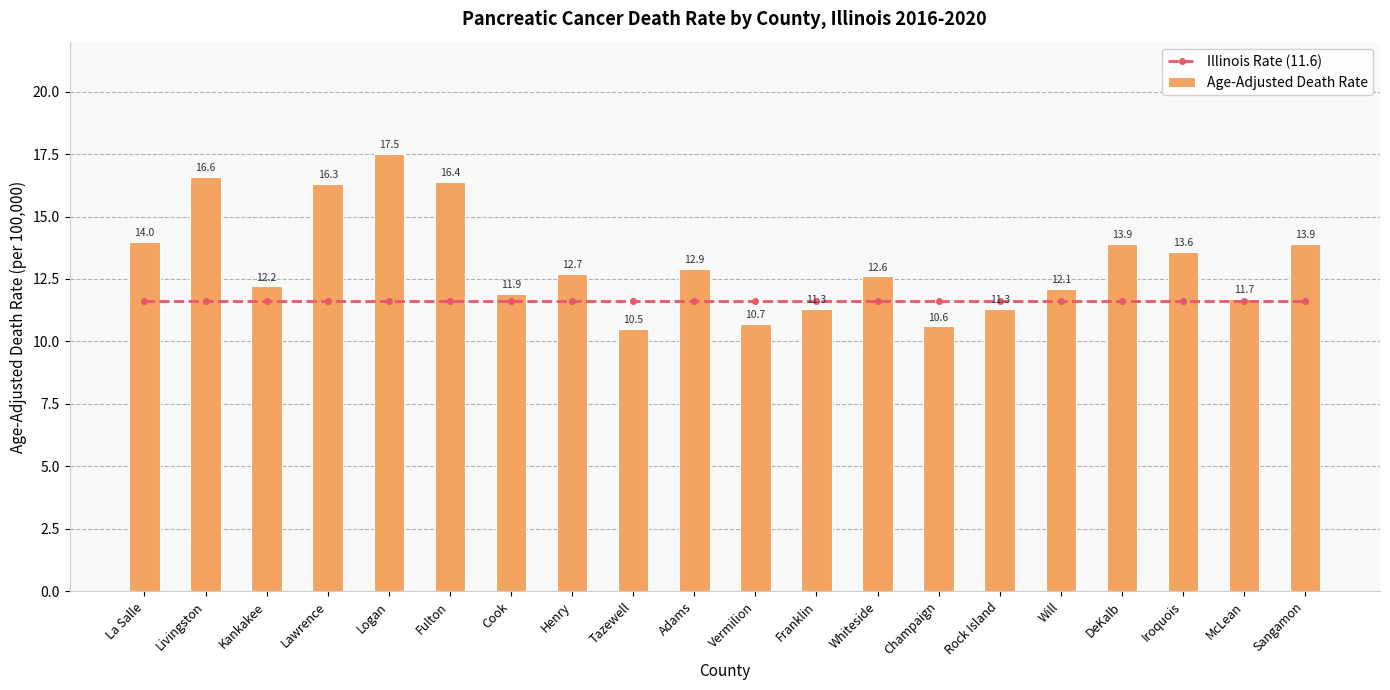

Reading left to right, list all the values displayed in this chart.

Illinois Rate (11.6): La Salle=11.6	Livingston=11.6	Kankakee=11.6	Lawrence=11.6	Logan=11.6	Fulton=11.6	Cook=11.6	Henry=11.6	Tazewell=11.6	Adams=11.6	Vermilion=11.6	Franklin=11.6	Whiteside=11.6	Champaign=11.6	Rock Island=11.6	Will=11.6	DeKalb=11.6	Iroquois=11.6	McLean=11.6	Sangamon=11.6
Age-Adjusted Death Rate: La Salle=14.0	Livingston=16.6	Kankakee=12.2	Lawrence=16.3	Logan=17.5	Fulton=16.4	Cook=11.9	Henry=12.7	Tazewell=10.5	Adams=12.9	Vermilion=10.7	Franklin=11.3	Whiteside=12.6	Champaign=10.6	Rock Island=11.3	Will=12.1	DeKalb=13.9	Iroquois=13.6	McLean=11.7	Sangamon=13.9